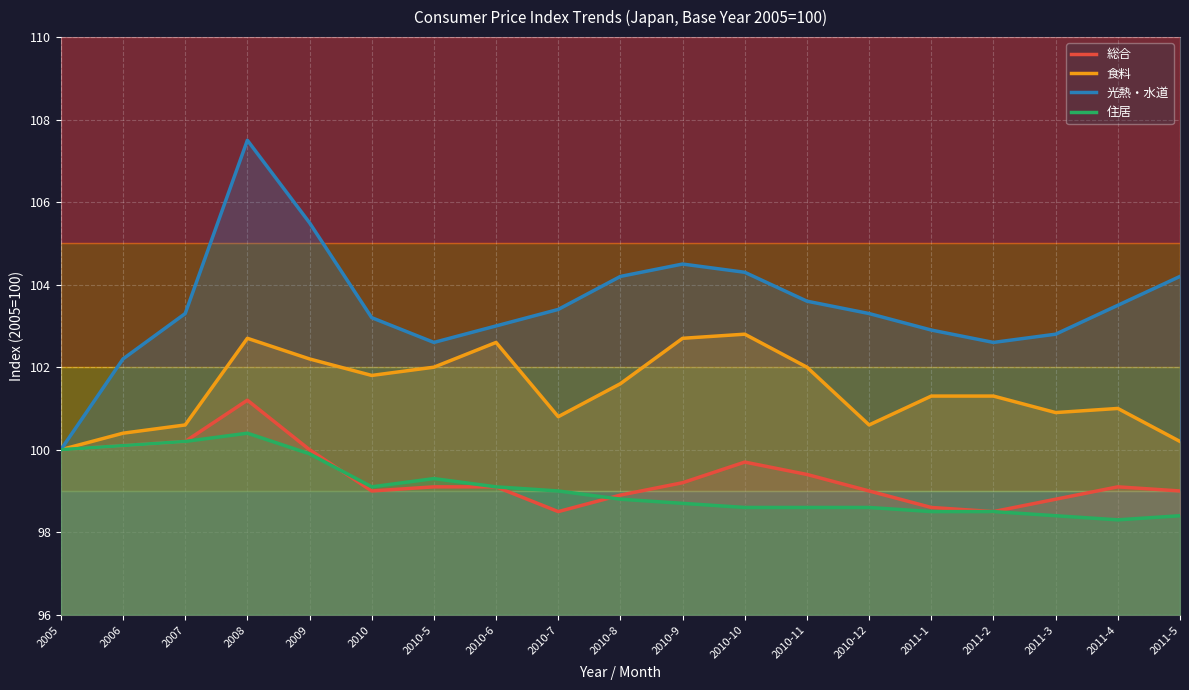

What is the sum of the 光熱・水道 values at 2008 and 2005?

207.5